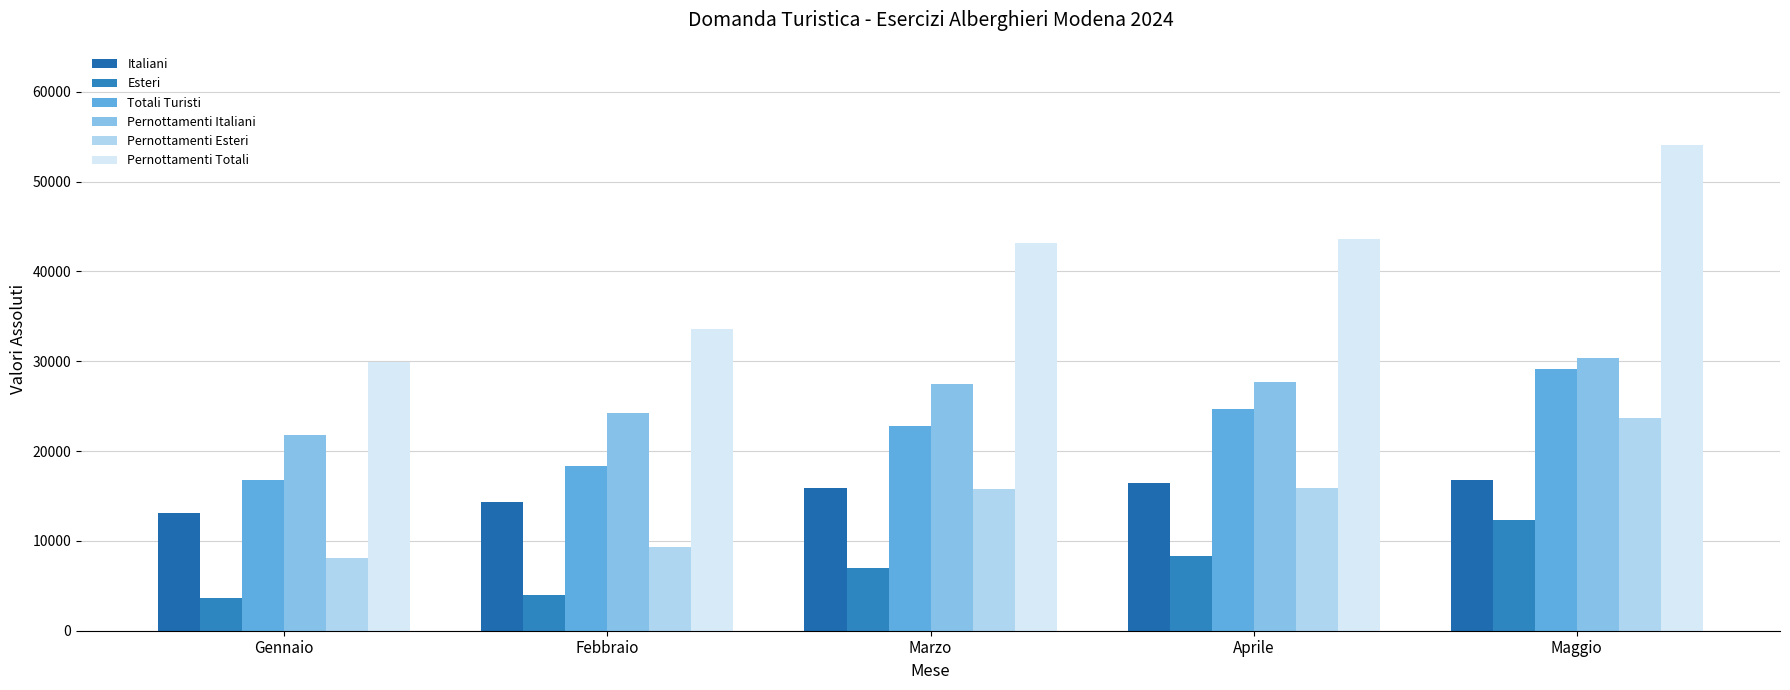

Between Aprile and Maggio, which series saw the biggest shift?

Pernottamenti Totali